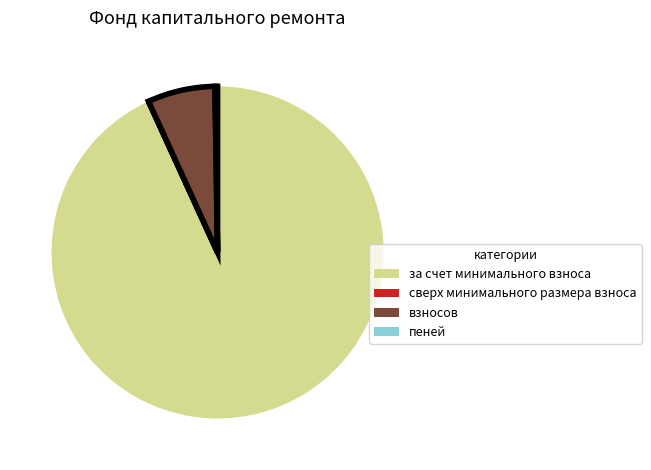

Is it true that взносов is 1% of the pie?

False